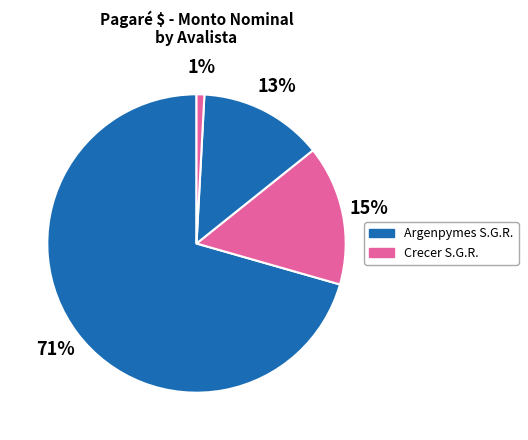

What is the largest slice in the pie chart?

Argenpymes S.G.R.